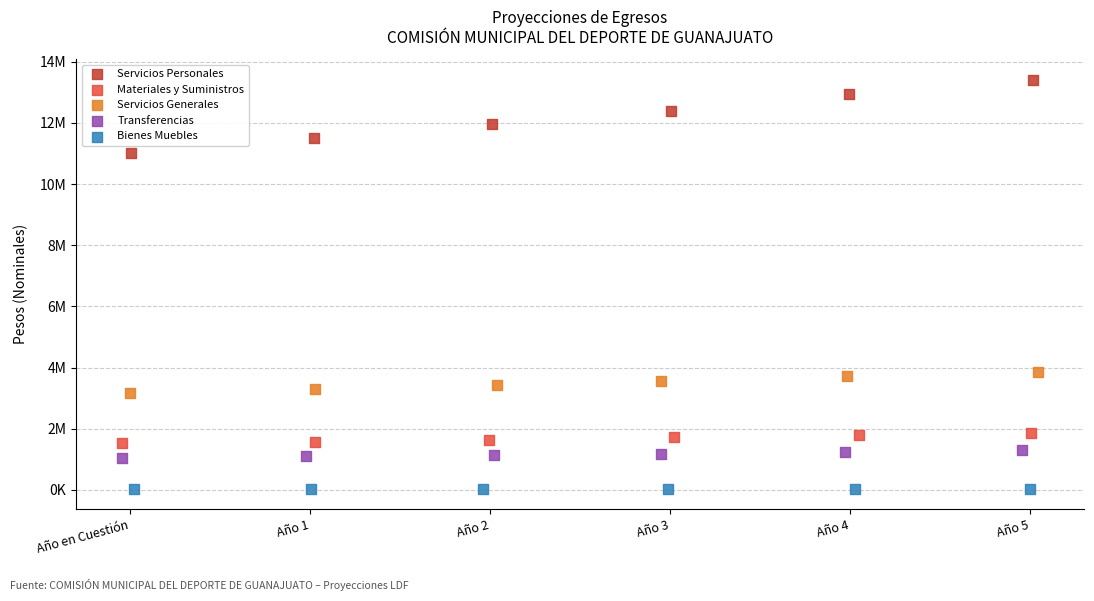

Which series contains the lowest Y value?

Bienes Muebles